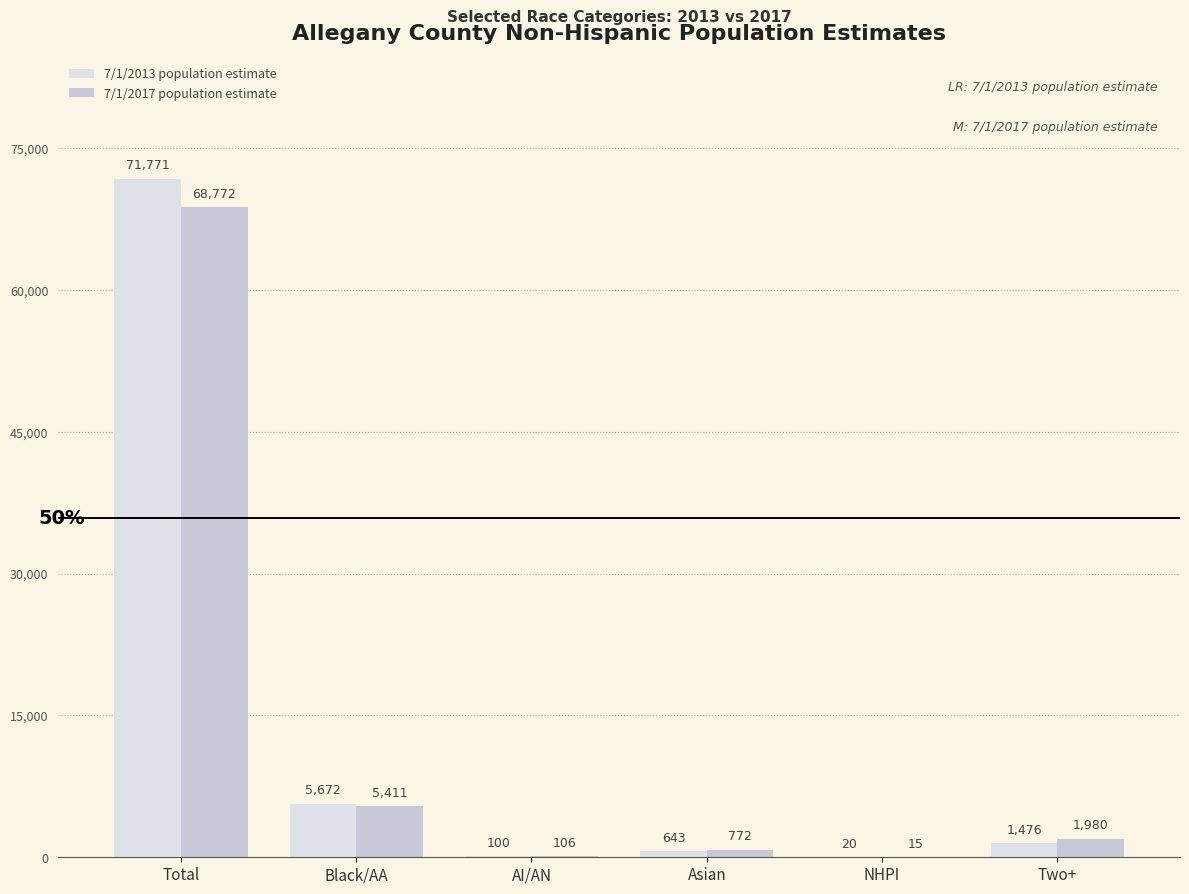

Where is 7/1/2013 population estimate nearest to the value 35895?

Black/AA